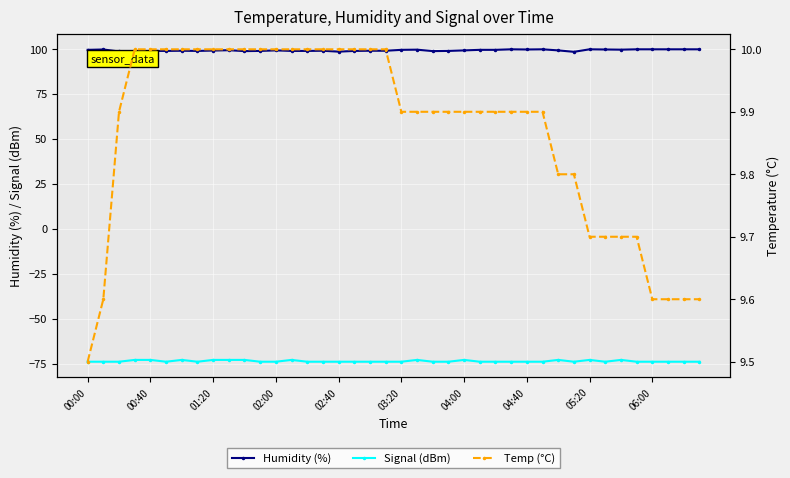

True or false: Humidity (%) and Signal (dBm) intersect in this chart.

False